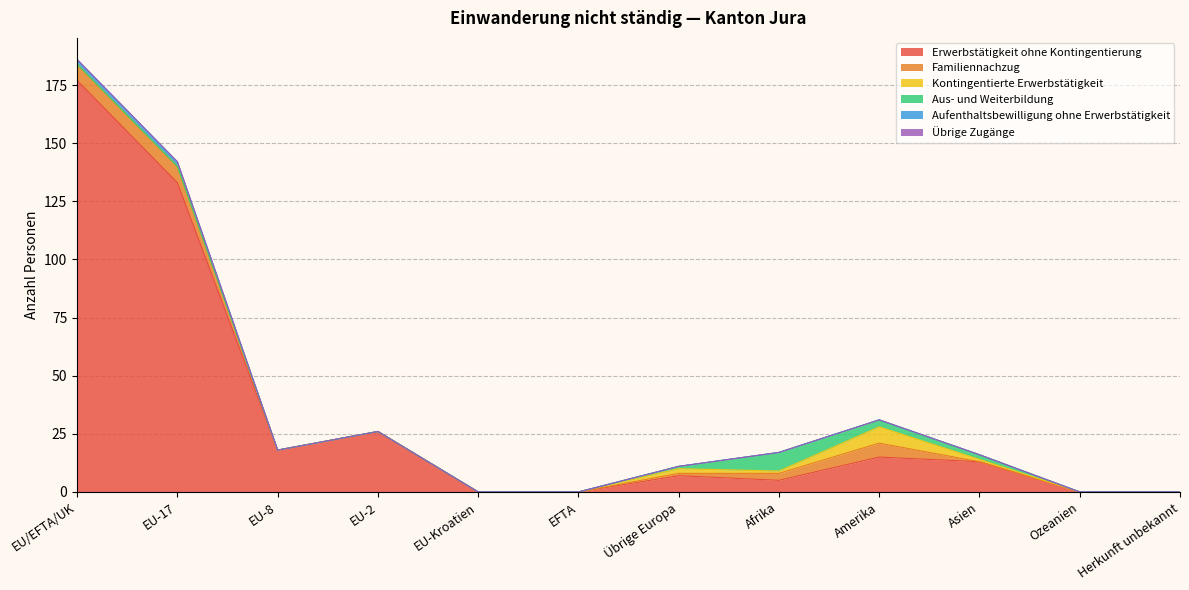

How many lines are shown in the chart?

6